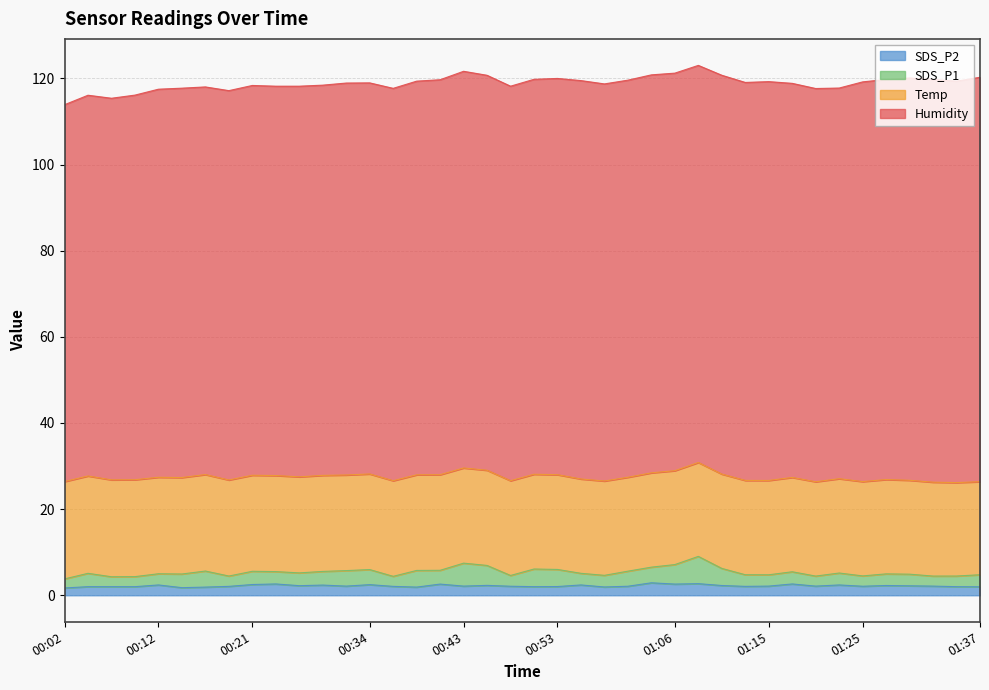

What is the total value across all series at 00:53?

120.0